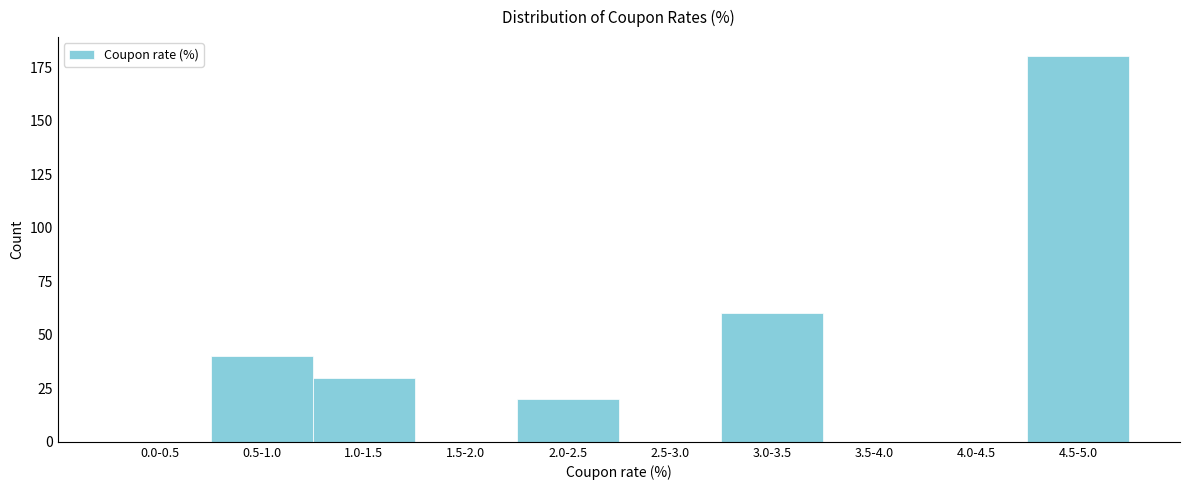

Reading left to right, transcribe all the data shown in this chart.

0.0-0.5=0	0.5-1.0=40	1.0-1.5=30	1.5-2.0=0	2.0-2.5=20	2.5-3.0=0	3.0-3.5=60	3.5-4.0=0	4.0-4.5=0	4.5-5.0=180